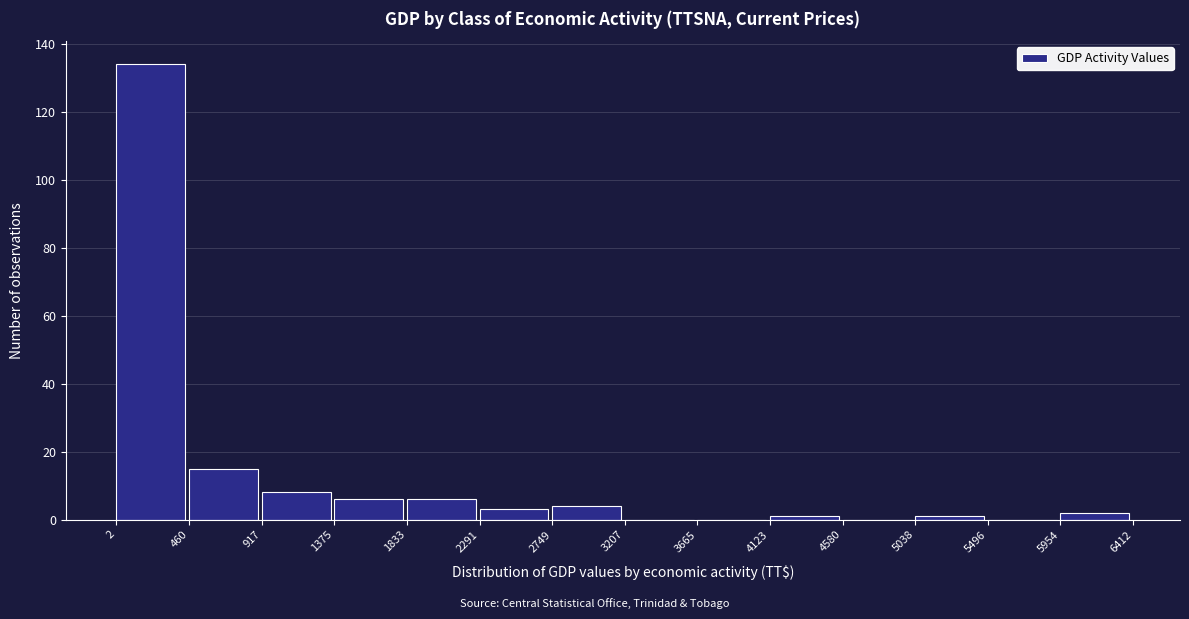

Which range on the x-axis has the tallest bar?

2 to 460